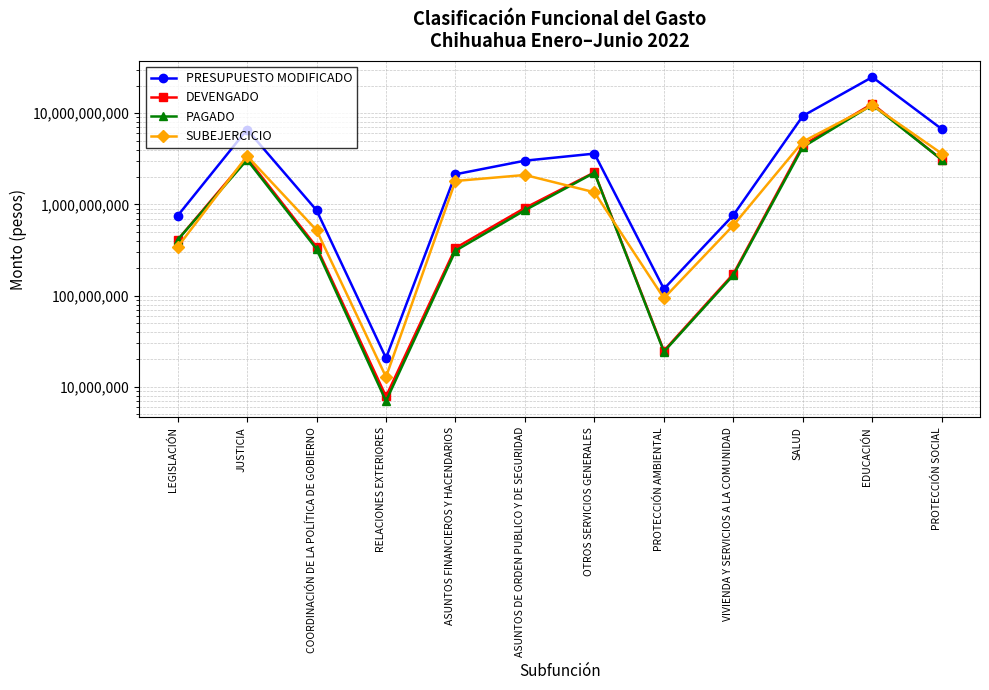

True or false: PAGADO has more than 1 points higher than both neighbors.

True